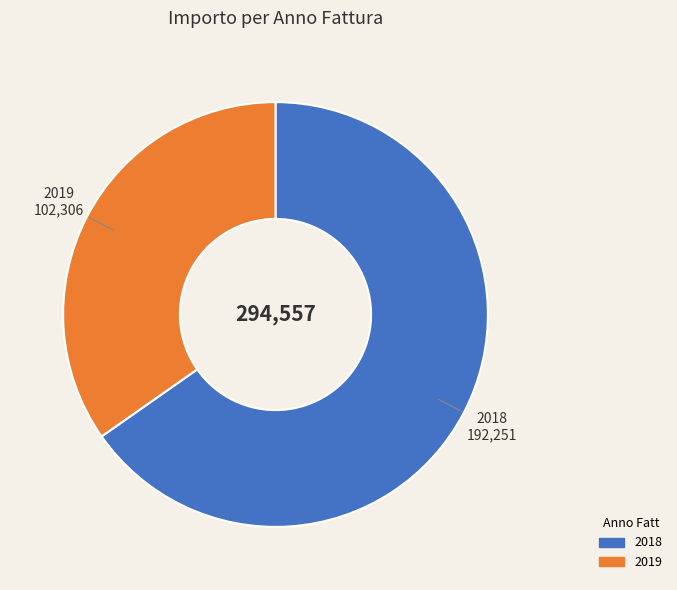

Which has a higher value, 2018 or 2019?

2018